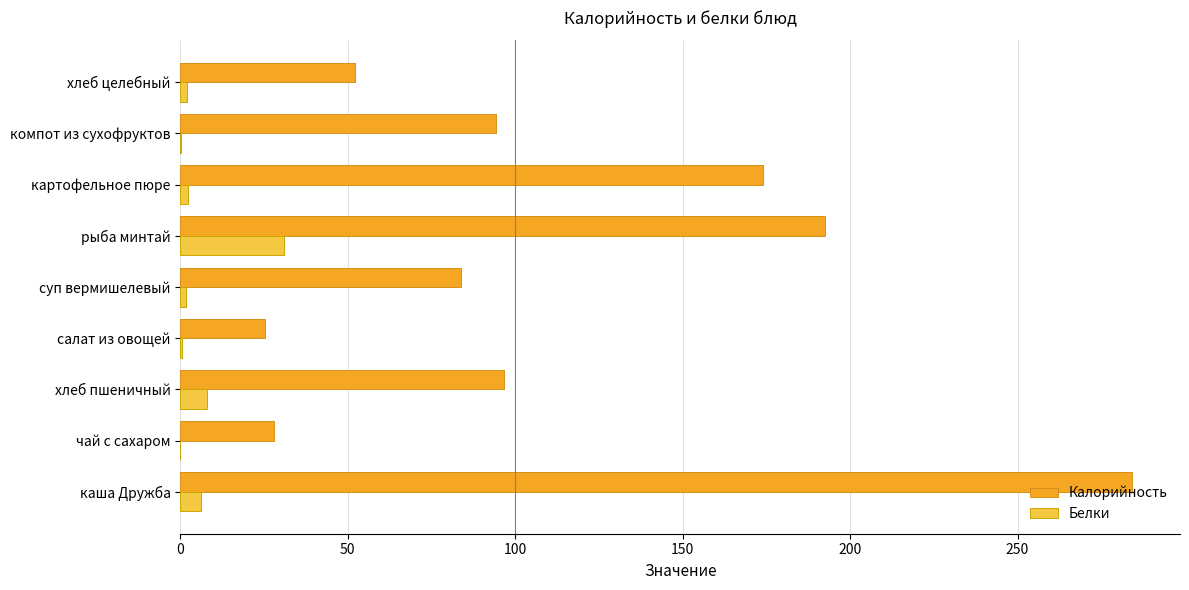

The Калорийность series shows 96.8 at хлеб пшеничный. True or false?

True